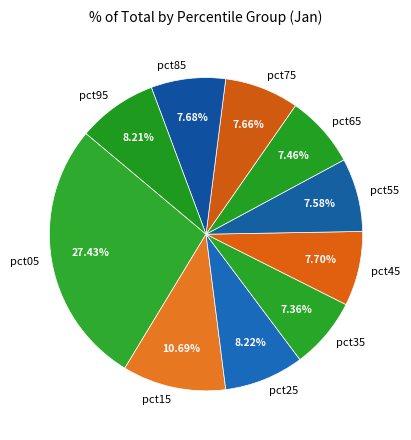

Combined, do pct15 and pct55 account for over 50%?

No